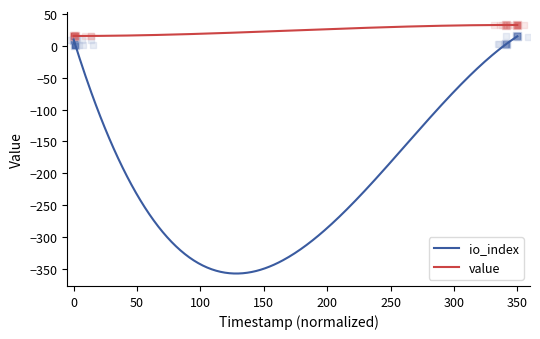

What is the minimum value for io_index?

-357.3